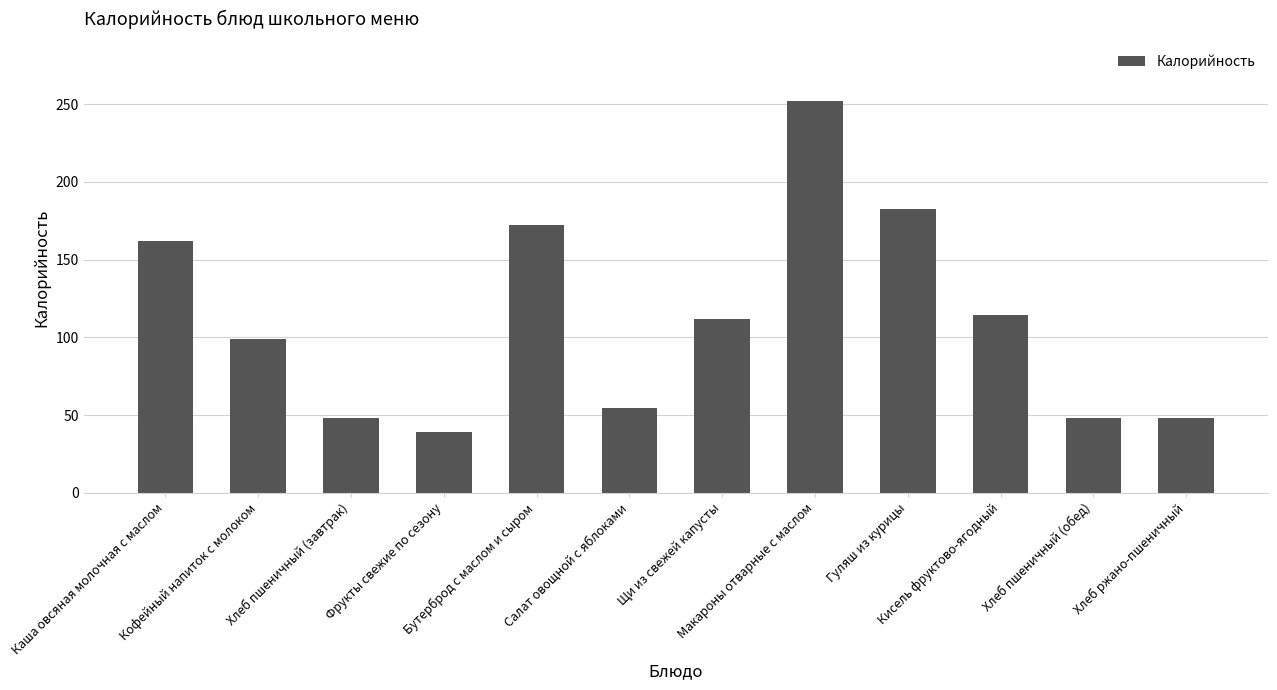

What is the value of the 5th bar from the left?

172.2